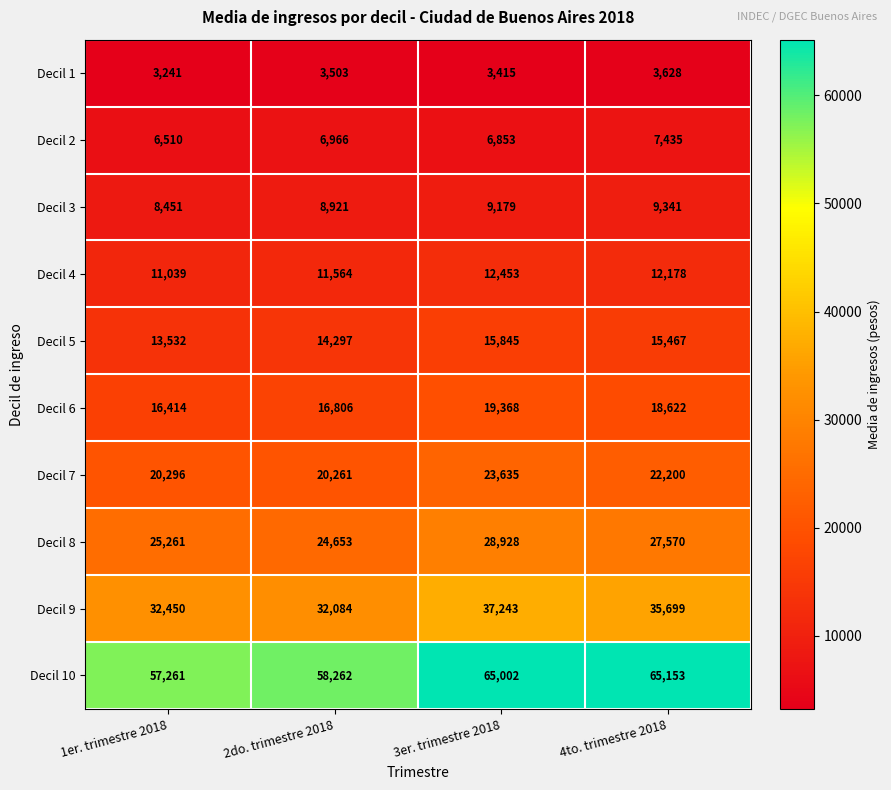

What is the average value of the Decil 1 series?

3447